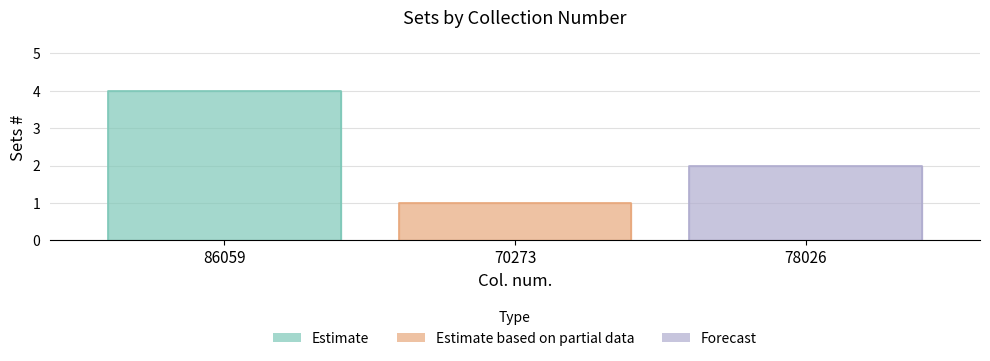

What is the label of the 1st point from the left?

86059